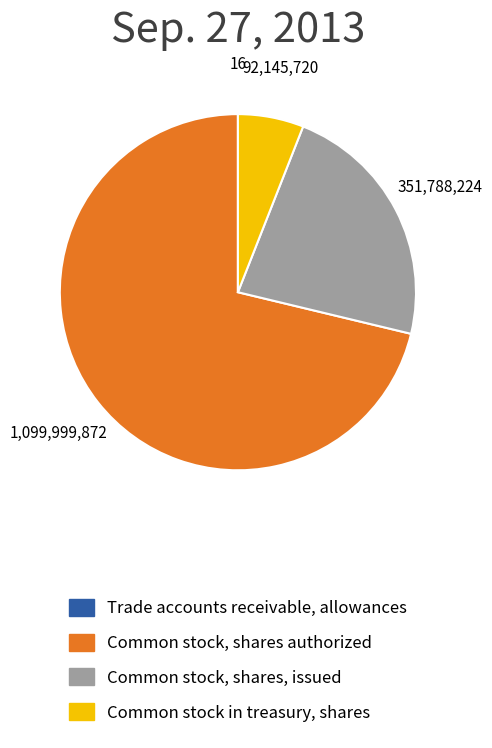

Does Common stock, shares authorized represent more than half of the total?

Yes